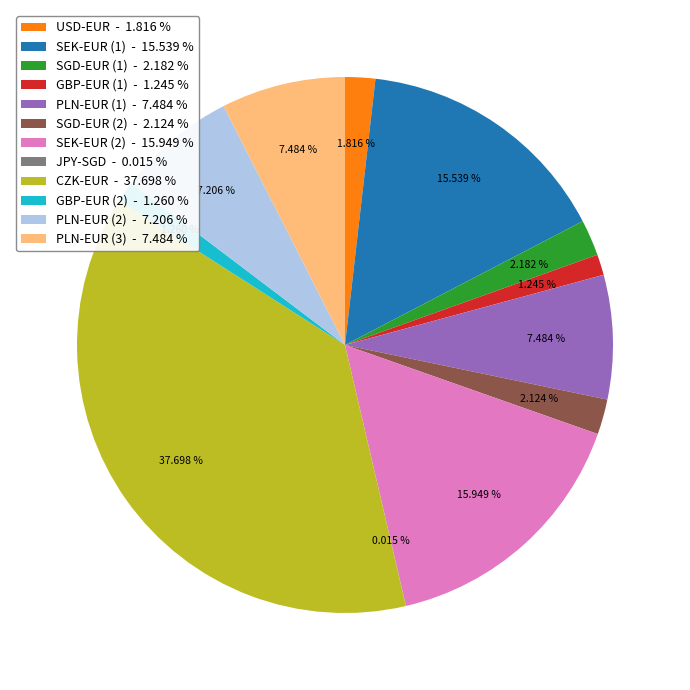

Combined, do PLN-EUR (1) - 7.484 % and SEK-EUR (1) - 15.539 % account for over 50%?

No